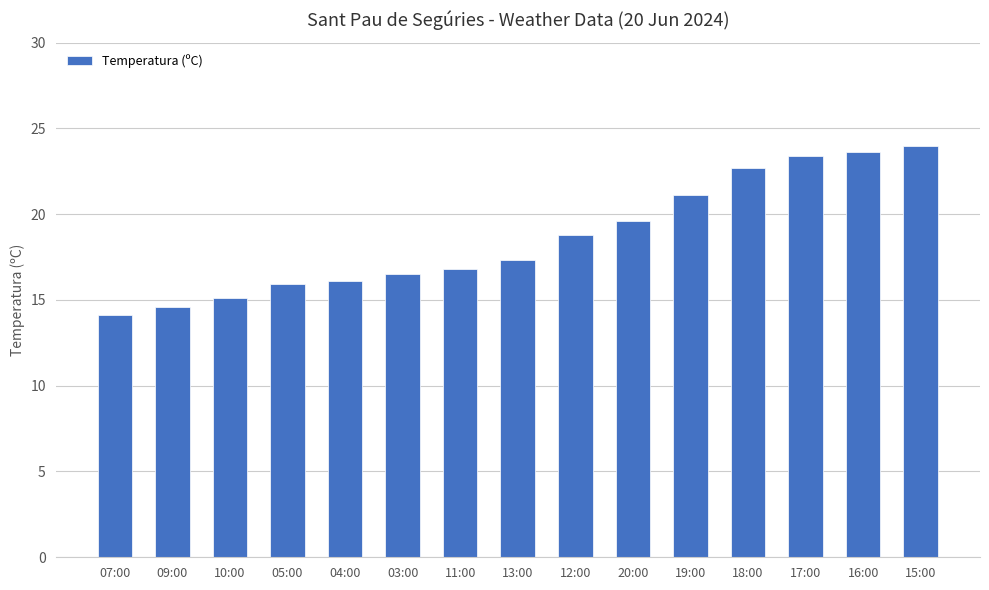

What is the difference between the maximum and minimum values?

9.9